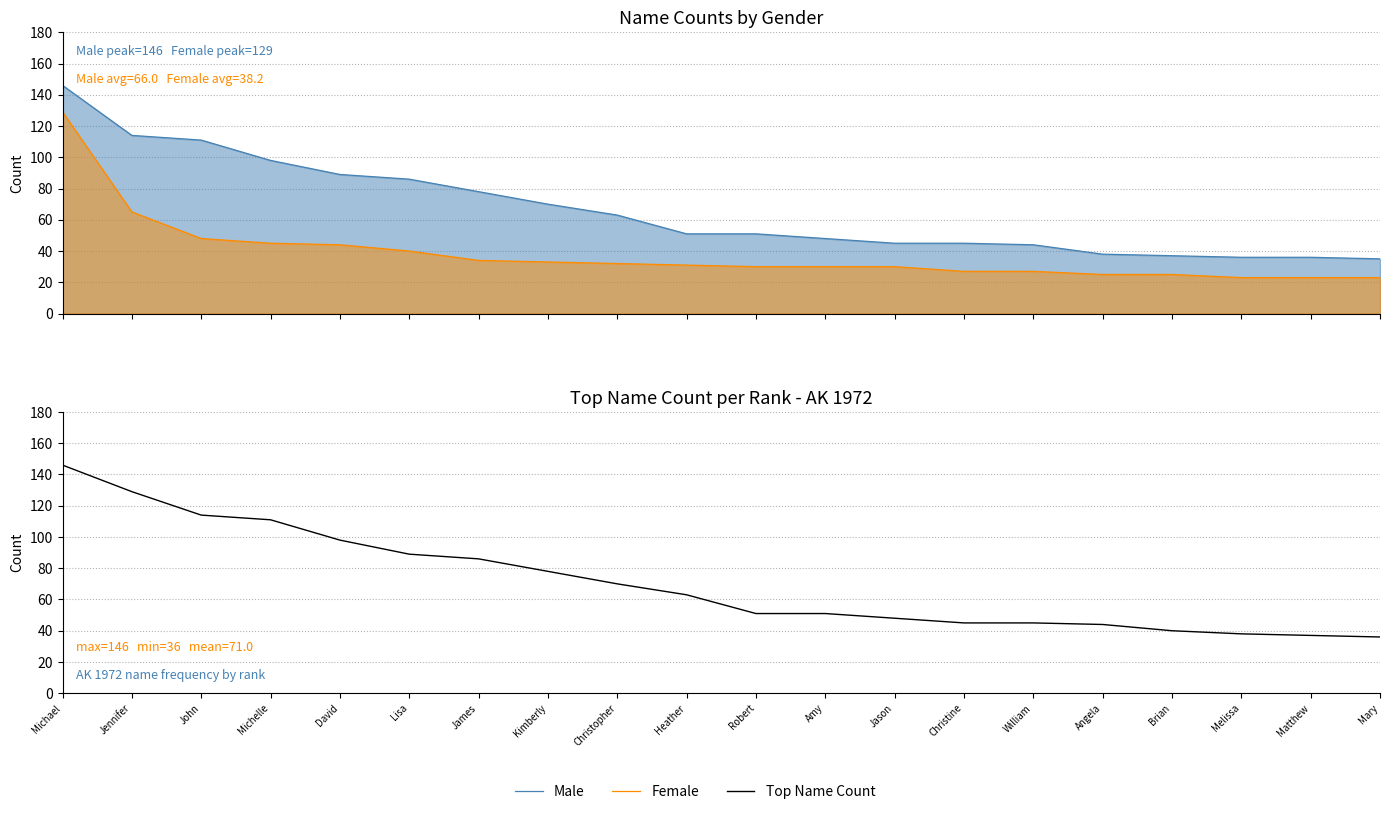

Reading left to right, extract all data points from this chart.

Male: 146	114	111	98	89	86	78	70	63	51	51	48	45	45	44	38	37	36	36	35
Female: 129	65	48	45	44	40	34	33	32	31	30	30	30	27	27	25	25	23	23	23
Top Name Count: 146	129	114	111	98	89	86	78	70	63	51	51	48	45	45	44	40	38	37	36